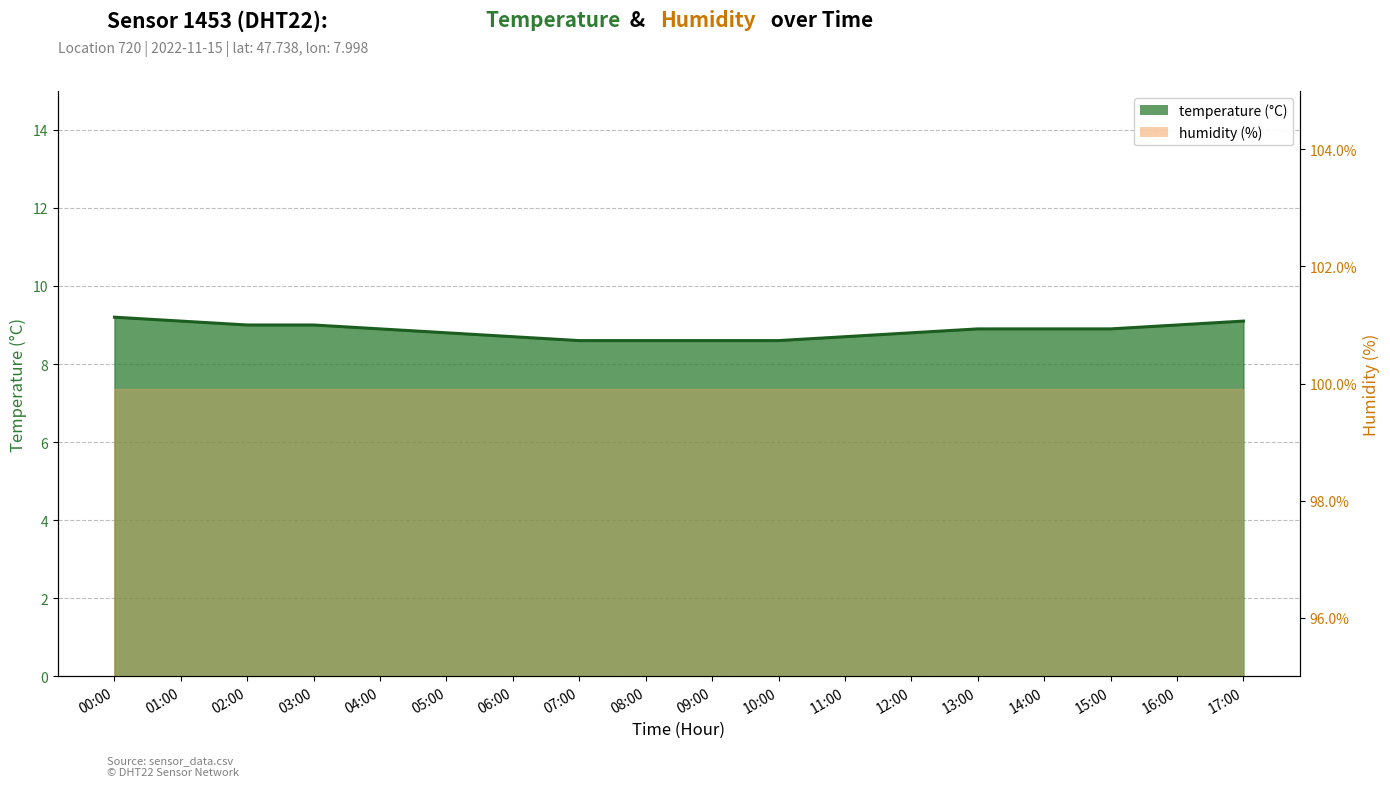

Reading right to left, list all the values displayed in this chart.

17:00=9.1	16:00=9.0	15:00=8.9	14:00=8.9	13:00=8.9	12:00=8.8	11:00=8.7	10:00=8.6	09:00=8.6	08:00=8.6	07:00=8.6	06:00=8.7	05:00=8.8	04:00=8.9	03:00=9.0	02:00=9.0	01:00=9.1	00:00=9.2